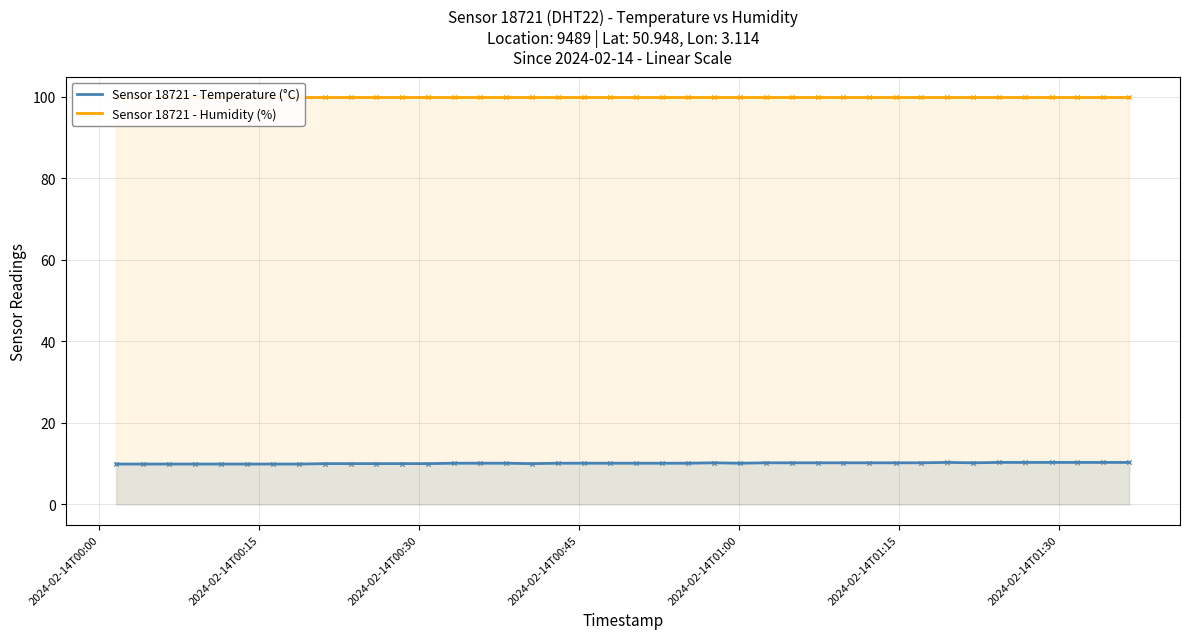

Which series reaches the minimum Y coordinate?

Sensor 18721 - Temperature (°C)